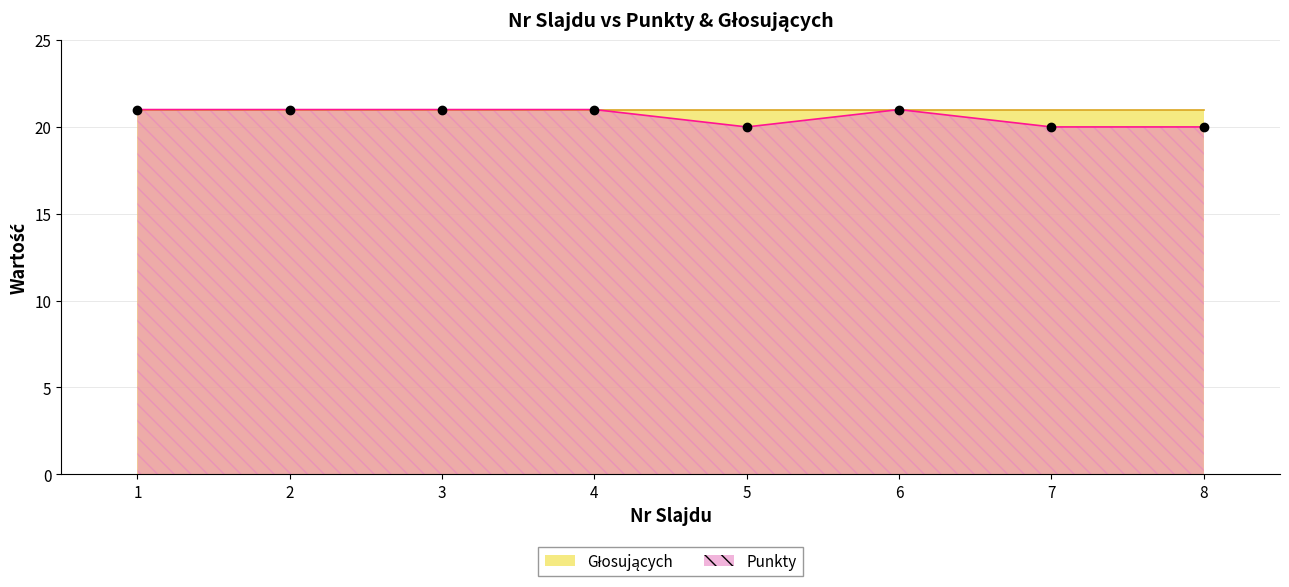

What is the sum of the values at 1 and 4?

42